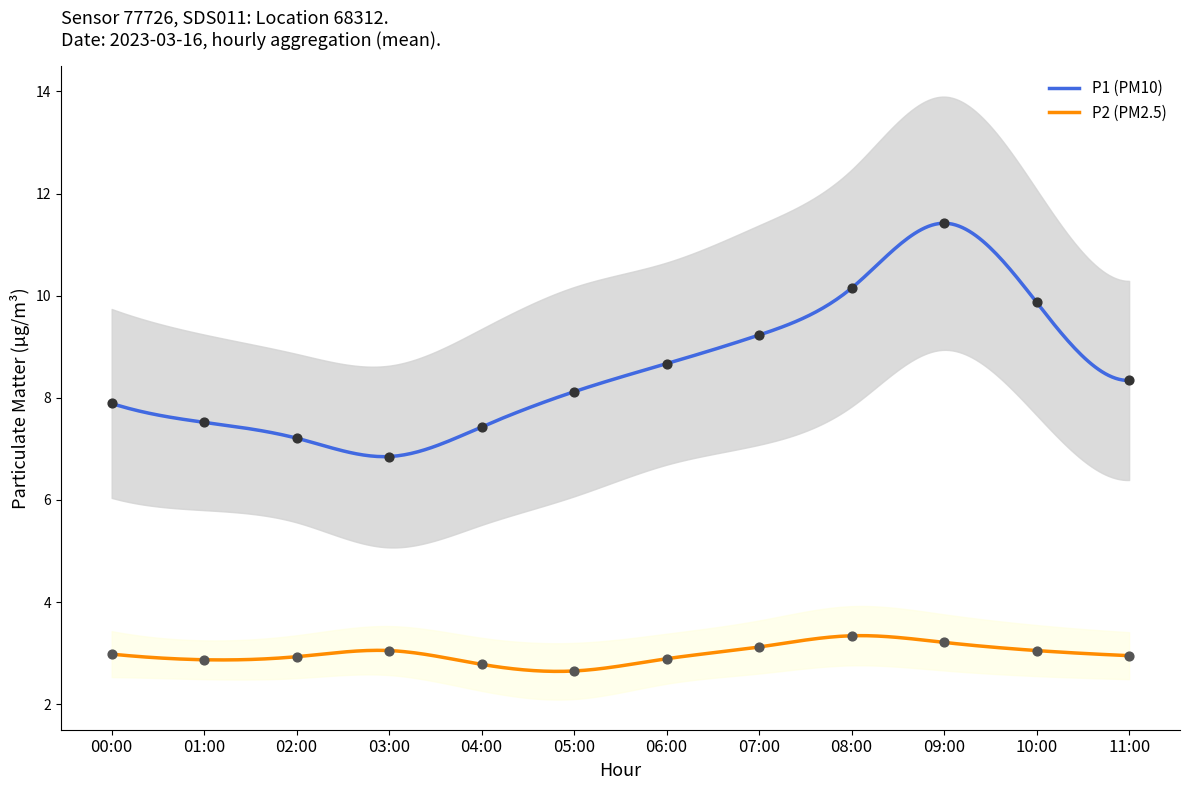

What are all the series names shown in the legend?

P1, P2